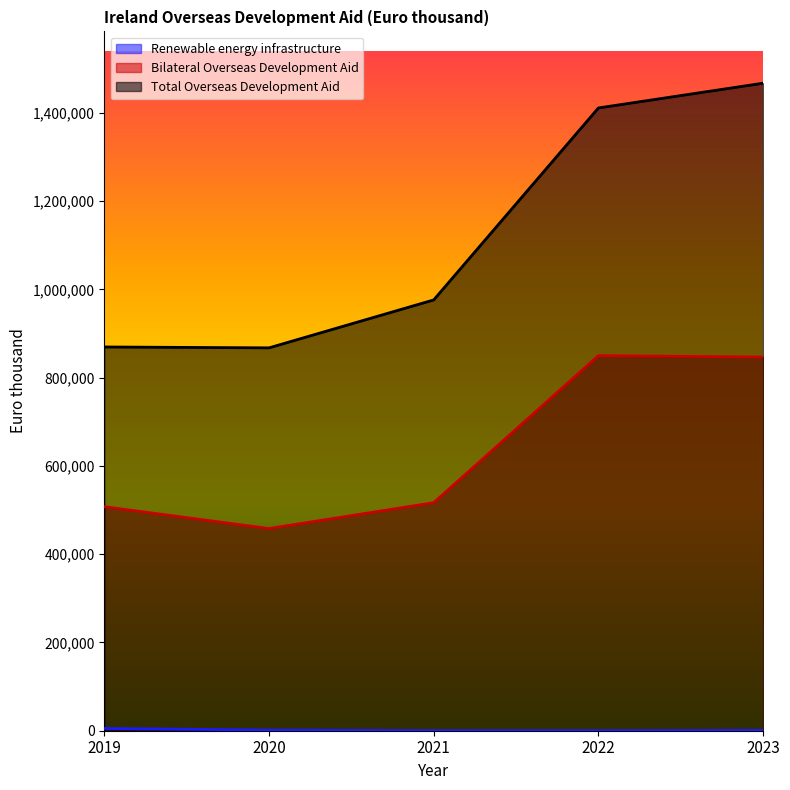

Which has a higher value, 2020 or 2021?

2020